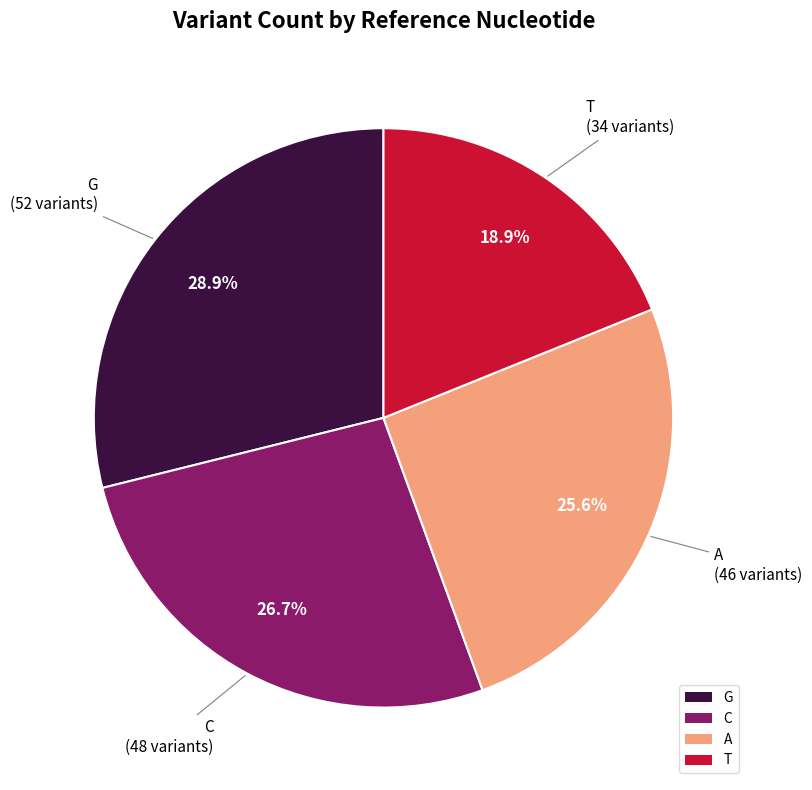

How many segments does this pie chart have?

4